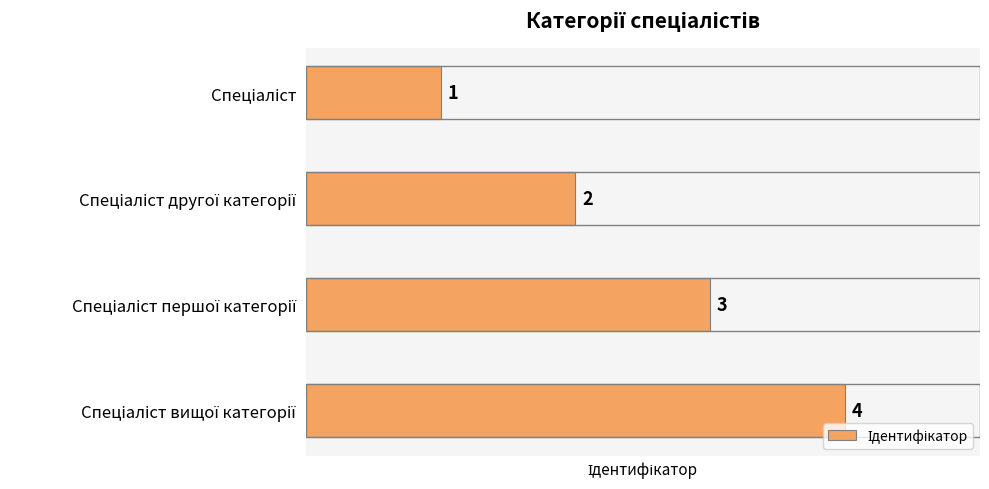

Count the values in the range 2 to 4.

3